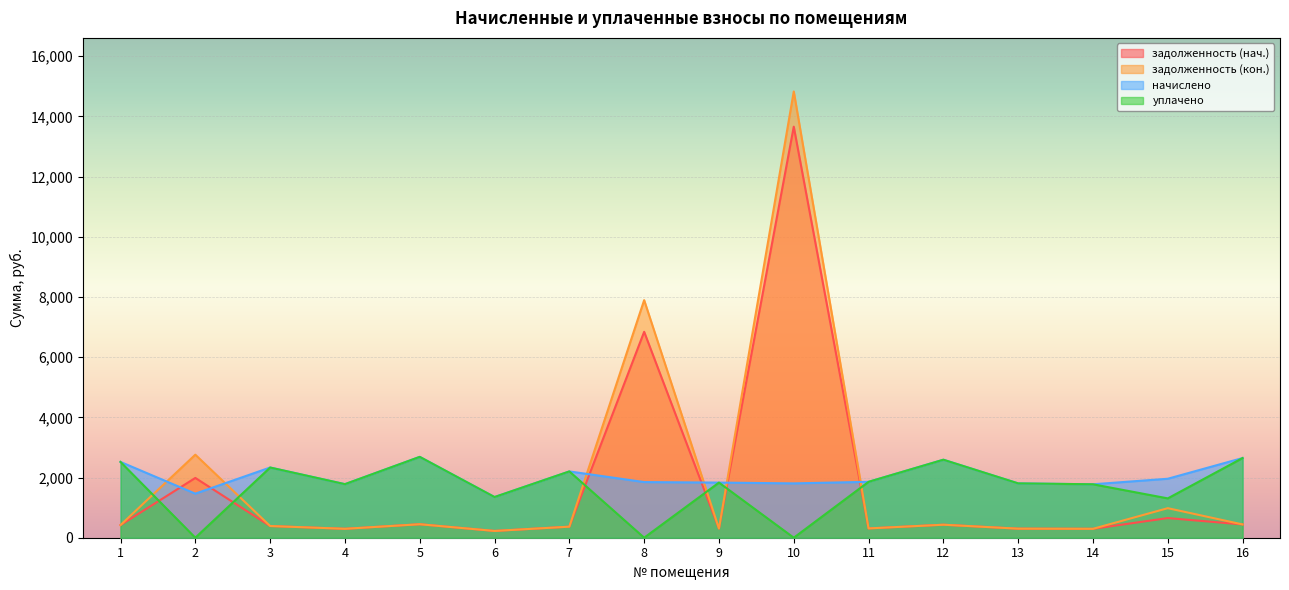

Which has a higher value, 1 or 13?

1